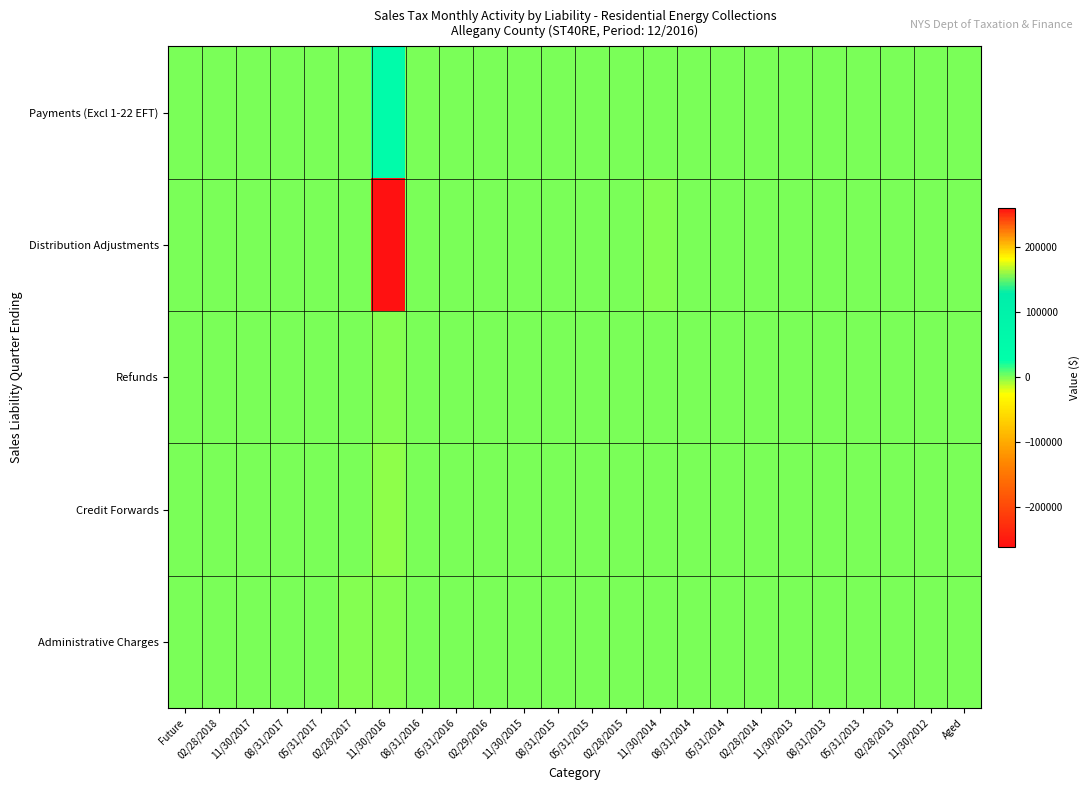

Which label corresponds to the largest value in the chart?

11/30/2016